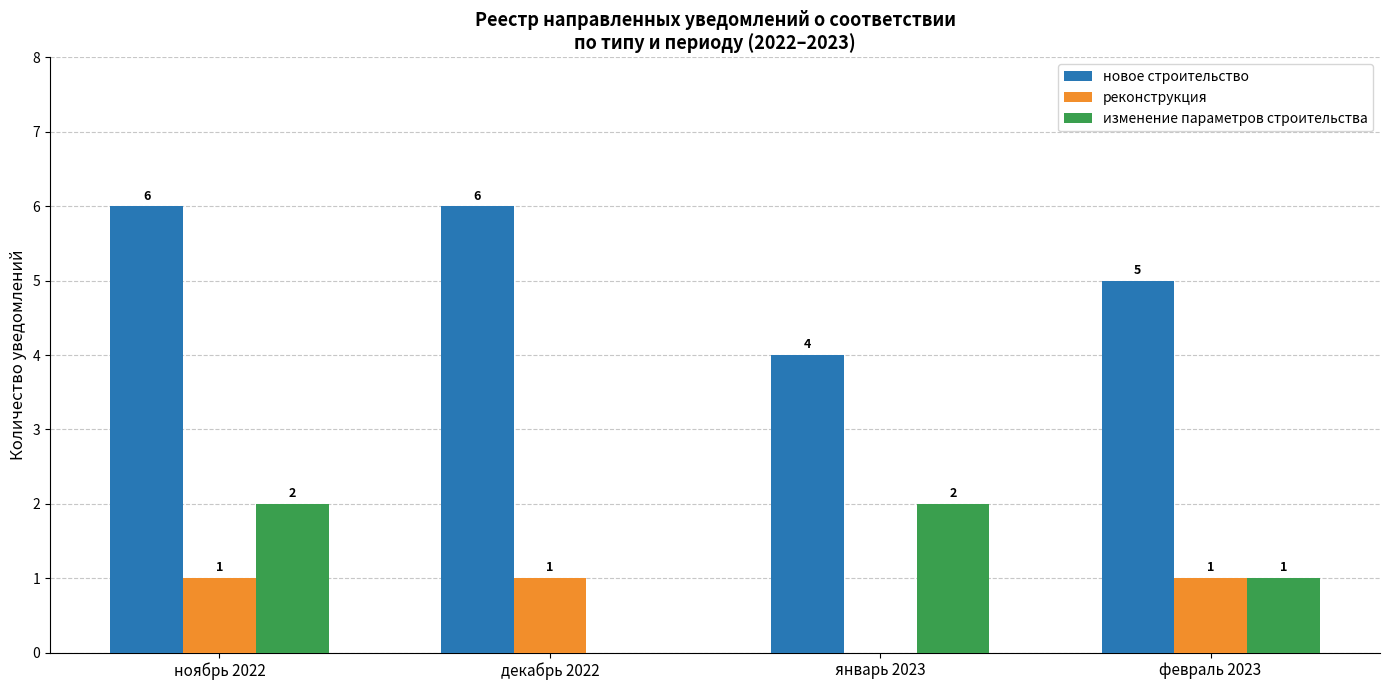

Which series has the largest total across all categories?

новое строительство